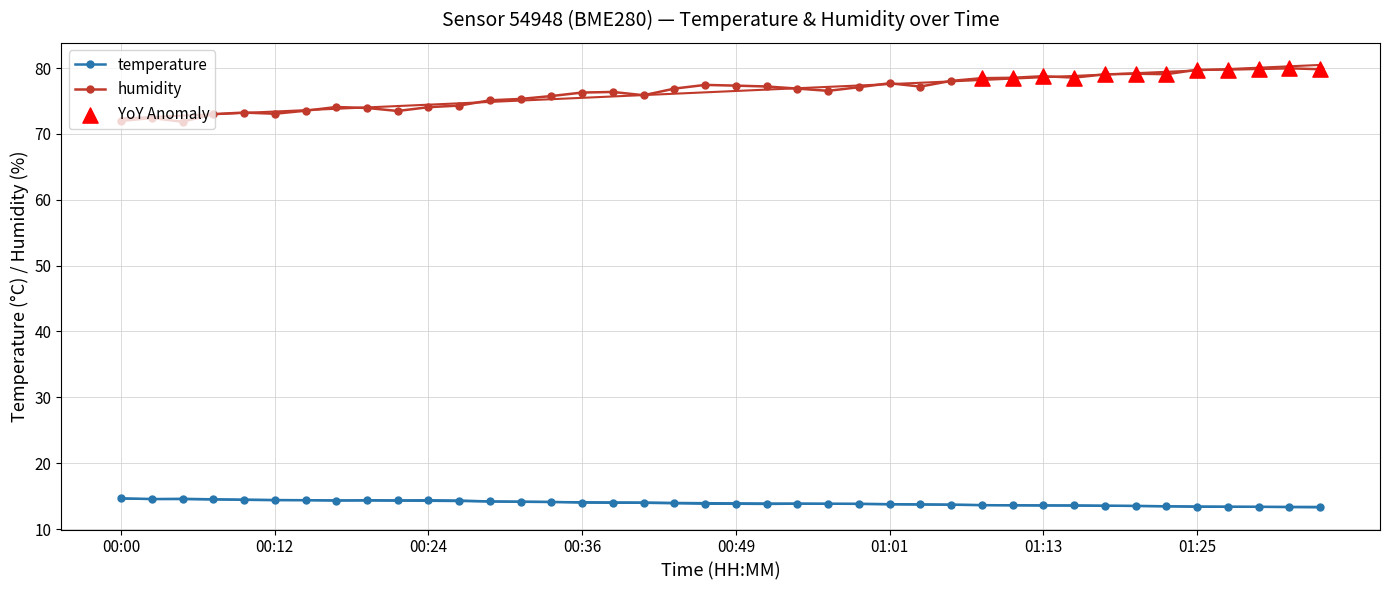

Is the value of temperature at 01:25 greater than the value of humidity at 01:08?

No